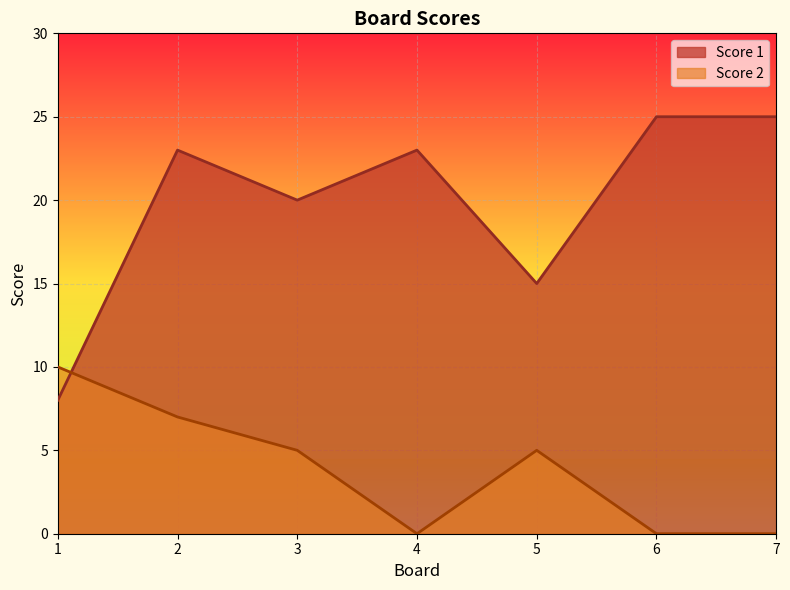

Between 1 and 6, which series saw the biggest shift?

Score 1